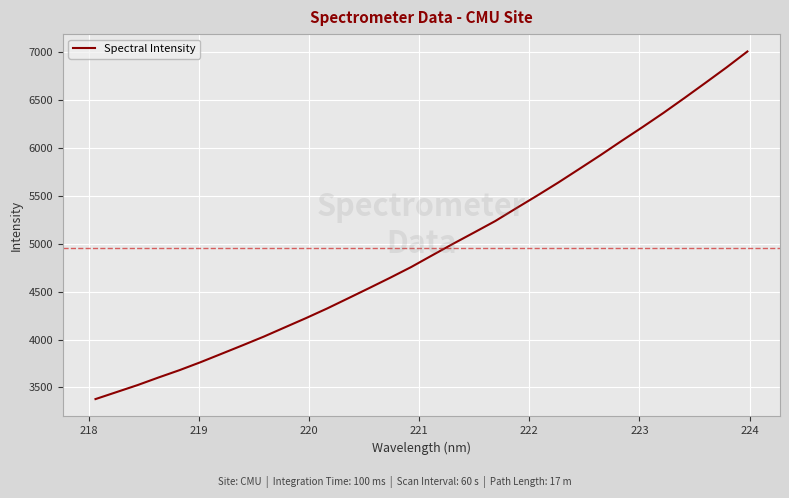

Count the number of data series in this chart.

1